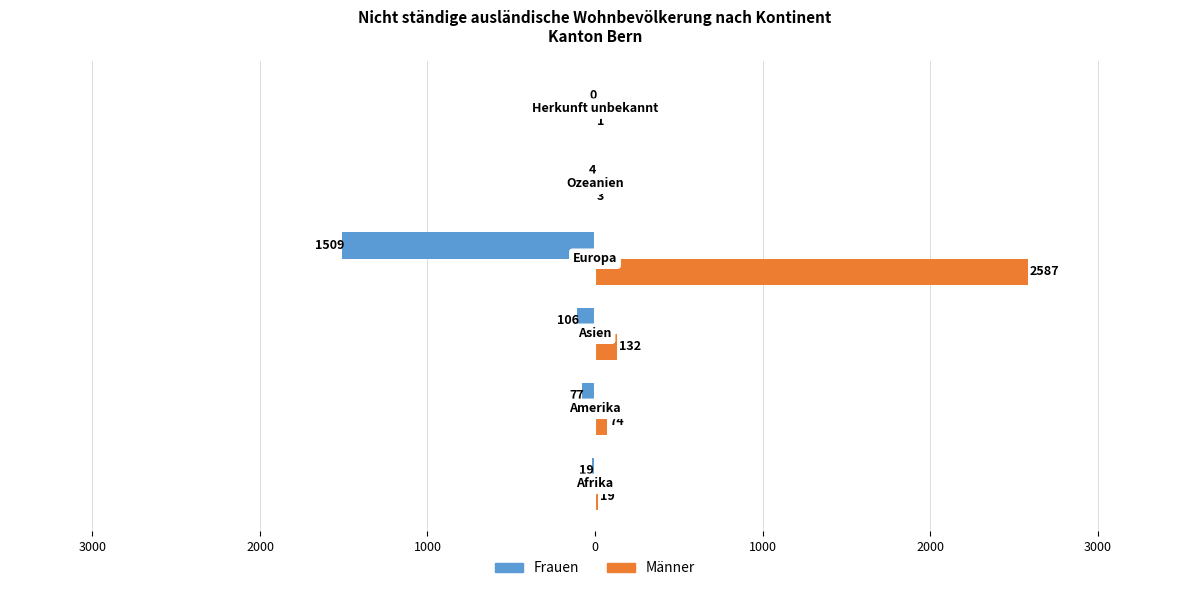

What are all the series names shown in the legend?

Frauen, Männer